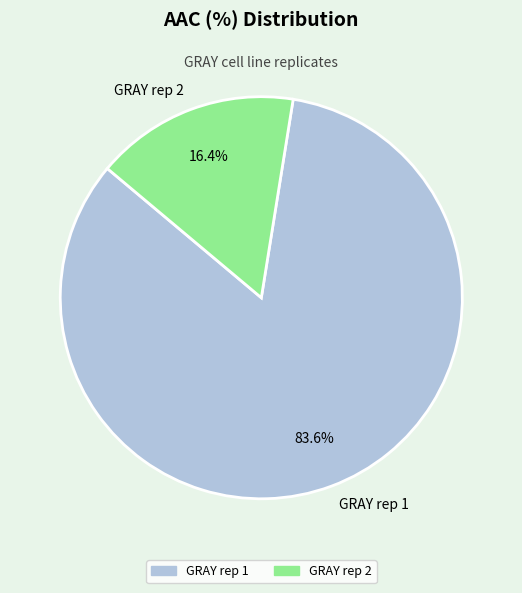

To the nearest percent, what percentage of the pie is GRAY rep 1?

84%